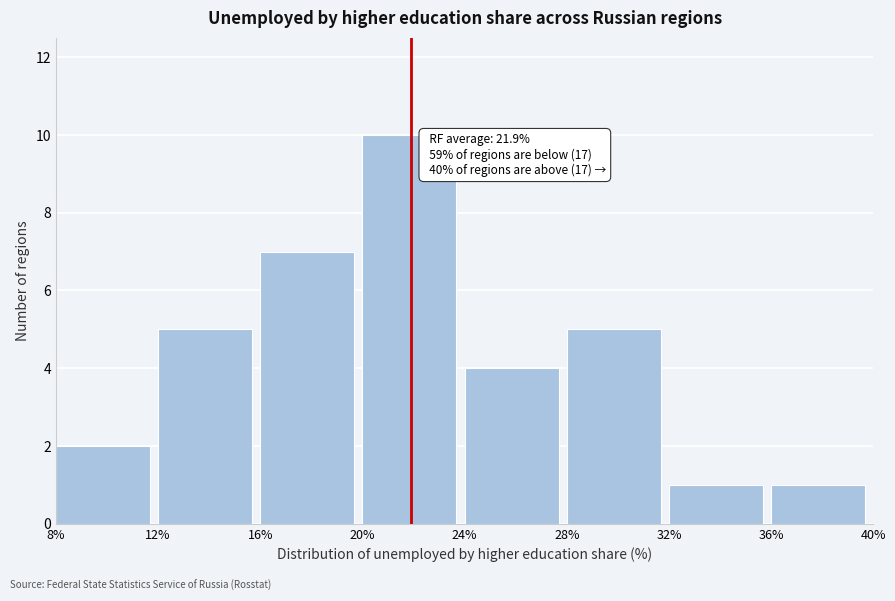

Over which range of the x-axis is the bar tallest?

20% to 24%